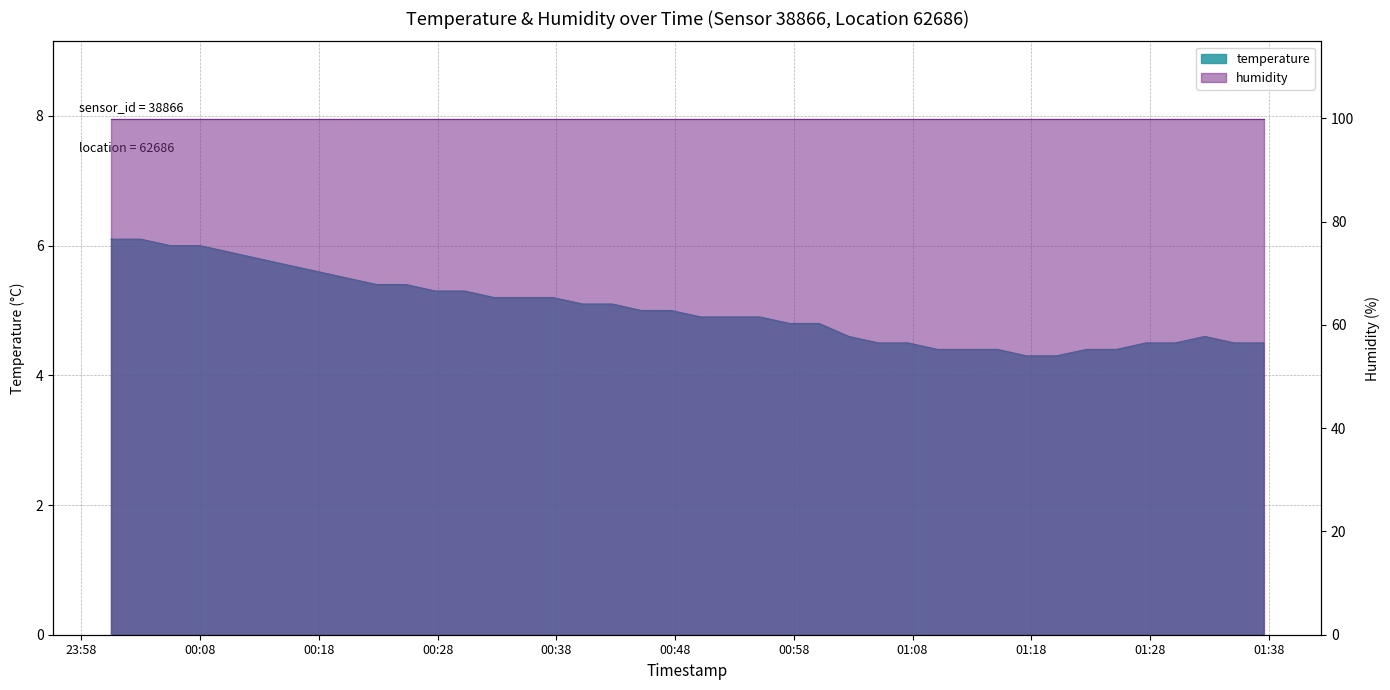

List the labels in order of value, largest first.

2023-04-26T00:00:29, 2023-04-26T00:02:59, 2023-04-26T00:05:30, 2023-04-26T00:07:58, 2023-04-26T00:10:27, 2023-04-26T00:12:55, 2023-04-26T00:15:23, 2023-04-26T00:17:54, 2023-04-26T00:20:22, 2023-04-26T00:22:52, 2023-04-26T00:25:20, 2023-04-26T00:27:48, 2023-04-26T00:30:17, 2023-04-26T00:32:45, 2023-04-26T00:35:14, 2023-04-26T00:37:42, 2023-04-26T00:40:13, 2023-04-26T00:42:42, 2023-04-26T00:45:10, 2023-04-26T00:47:39, 2023-04-26T00:50:10, 2023-04-26T00:52:38, 2023-04-26T00:55:08, 2023-04-26T00:57:38, 2023-04-26T01:00:08, 2023-04-26T01:02:38, 2023-04-26T01:32:37, 2023-04-26T01:05:08, 2023-04-26T01:07:37, 2023-04-26T01:27:39, 2023-04-26T01:30:08, 2023-04-26T01:35:06, 2023-04-26T01:37:34, 2023-04-26T01:10:06, 2023-04-26T01:12:38, 2023-04-26T01:15:08, 2023-04-26T01:22:40, 2023-04-26T01:25:11, 2023-04-26T01:17:37, 2023-04-26T01:20:06